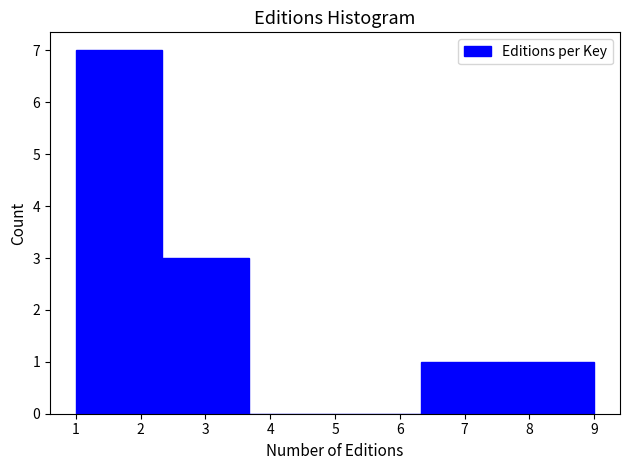

How tall is the bar that spans 2.3 to 3.7 on the x-axis? Neither the bar edges nor the heights are printed on the chart, so give them approximately, as read against the axes.

3